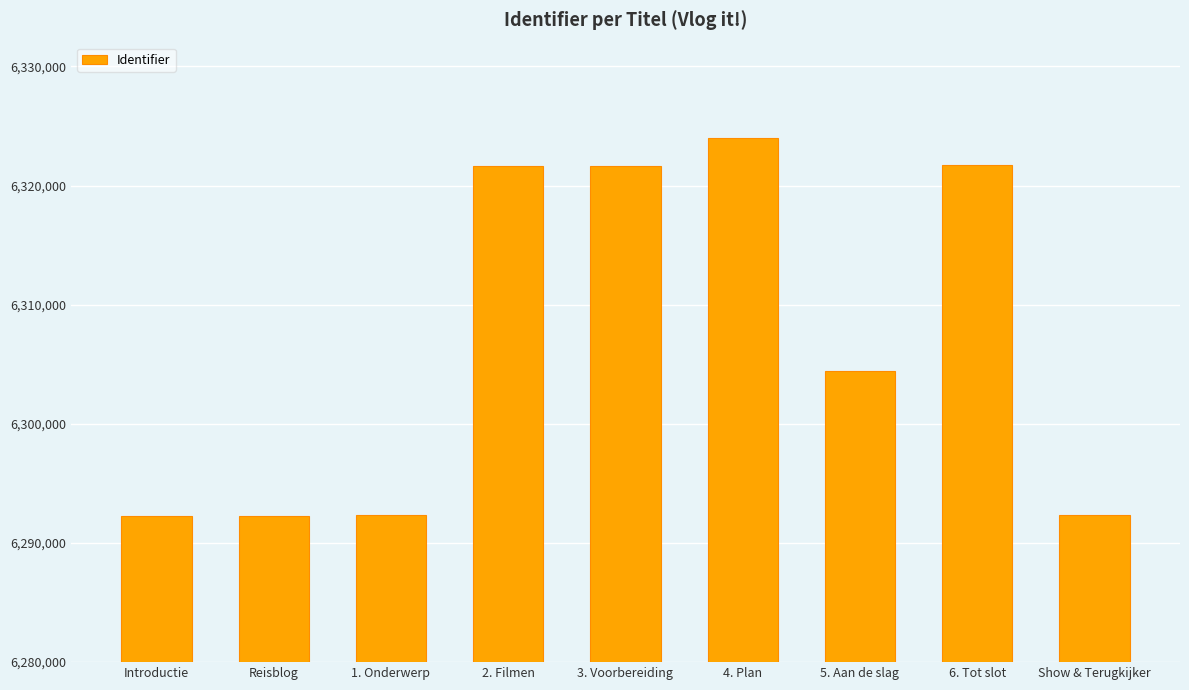

Where does the data first go above 6304477?

2. Filmen